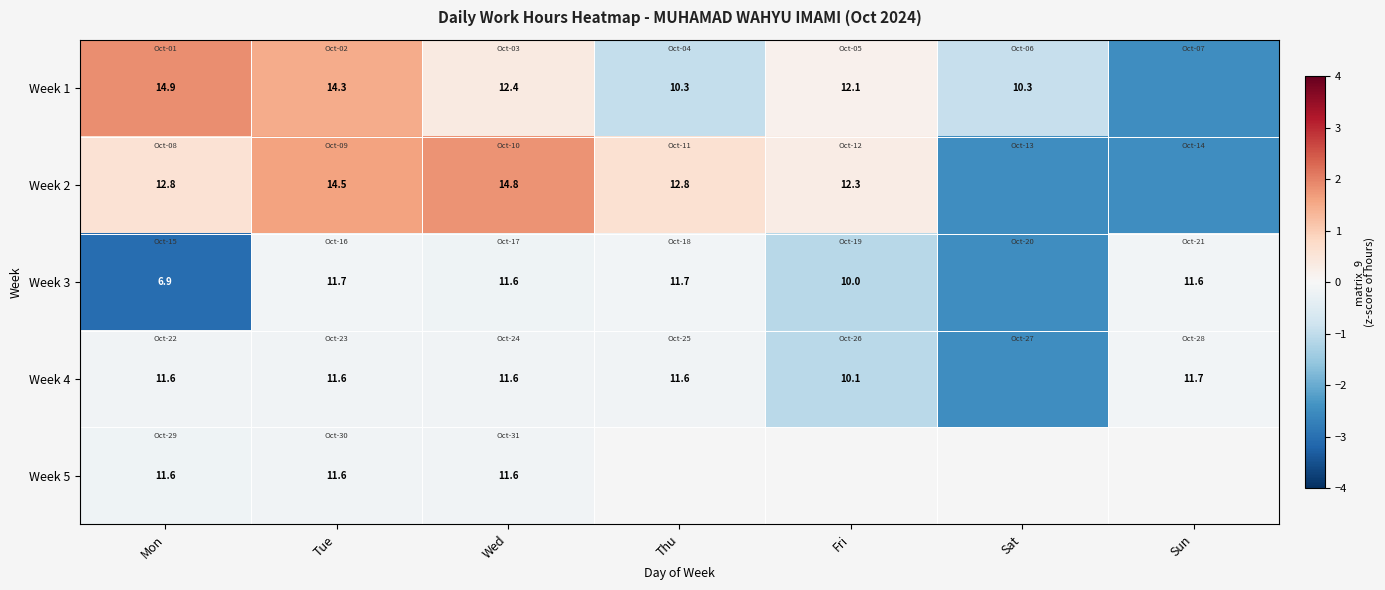

Is it true that Week 3 equals -0.1 at Wed?

False